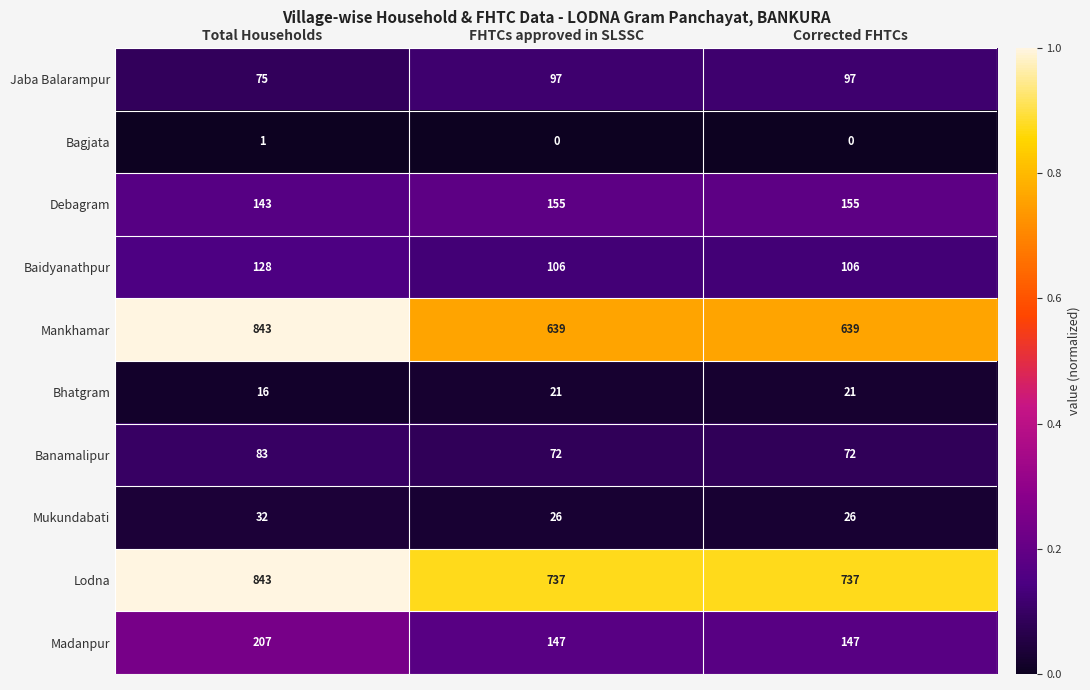

Reading right to left, what are all the values shown in this chart?

Jaba Balarampur: Corrected FHTCs=97	FHTCs approved in SLSSC=97	Total Households=75
Bagjata: Corrected FHTCs=0	FHTCs approved in SLSSC=0	Total Households=1
Debagram: Corrected FHTCs=155	FHTCs approved in SLSSC=155	Total Households=143
Baidyanathpur: Corrected FHTCs=106	FHTCs approved in SLSSC=106	Total Households=128
Mankhamar: Corrected FHTCs=639	FHTCs approved in SLSSC=639	Total Households=843
Bhatgram: Corrected FHTCs=21	FHTCs approved in SLSSC=21	Total Households=16
Banamalipur: Corrected FHTCs=72	FHTCs approved in SLSSC=72	Total Households=83
Mukundabati: Corrected FHTCs=26	FHTCs approved in SLSSC=26	Total Households=32
Lodna: Corrected FHTCs=737	FHTCs approved in SLSSC=737	Total Households=843
Madanpur: Corrected FHTCs=147	FHTCs approved in SLSSC=147	Total Households=207